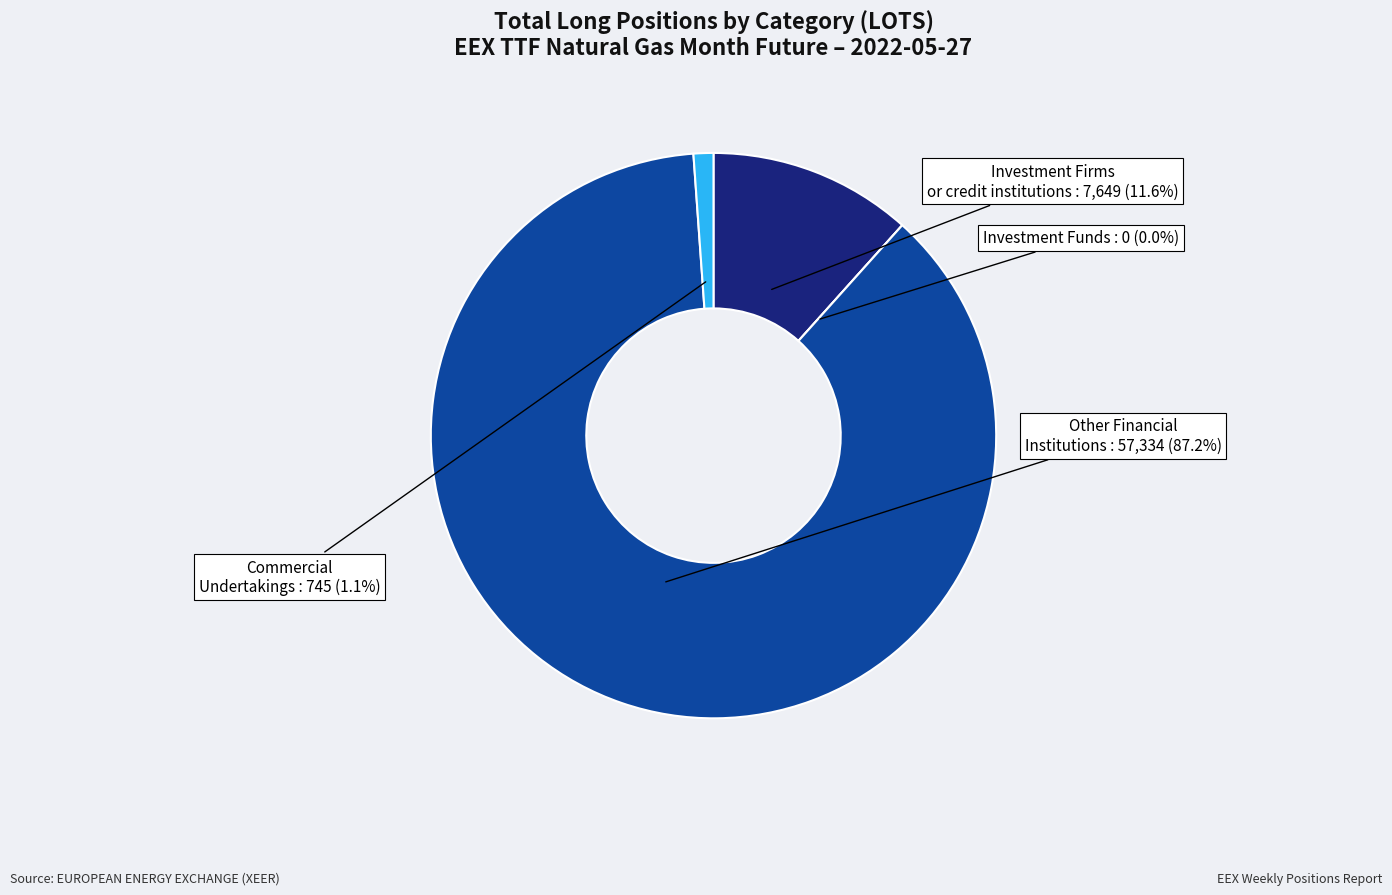

Is there a majority slice in this chart?

Yes